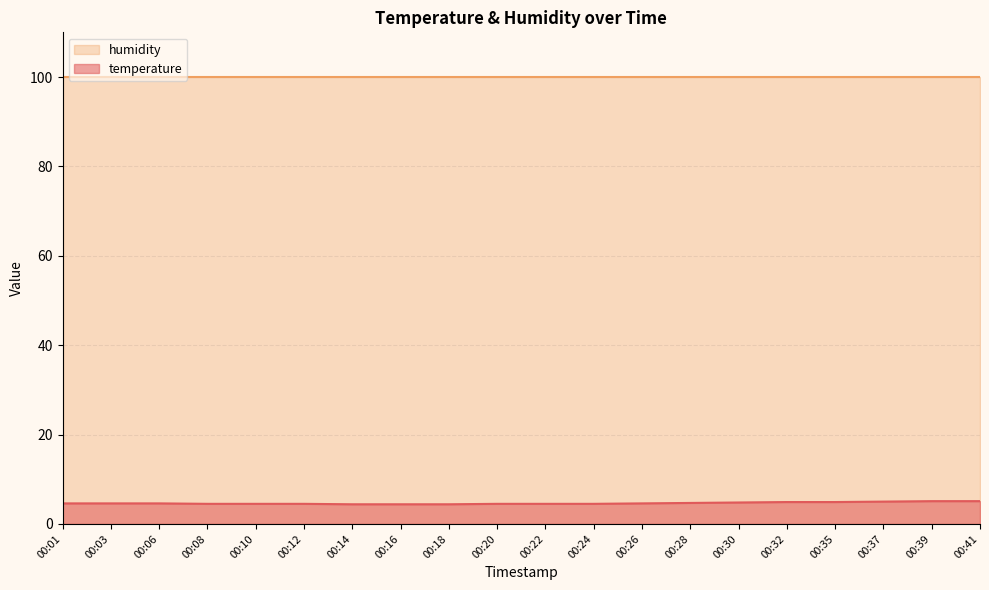

Is it true that the value at 00:24 is 8.1?

False